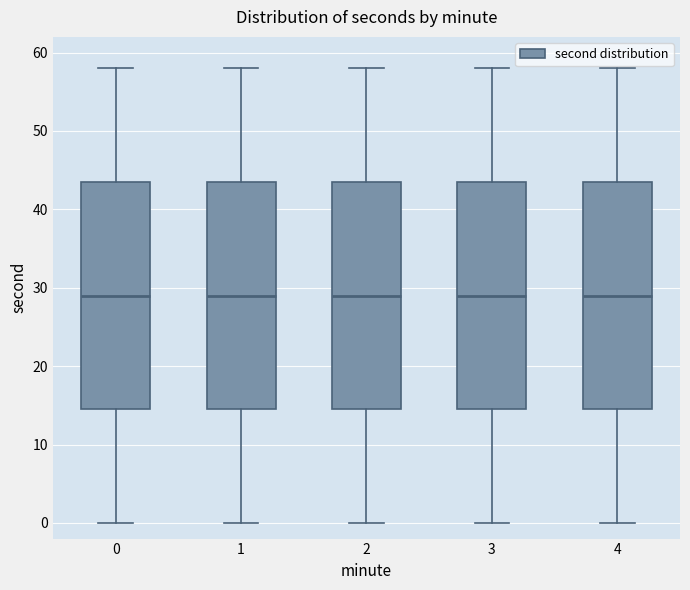

Reading left to right, read every box against the y-axis: the position of its median line, the range the box covers, and the ends of its whiskers. The values are not printed on the chart, so give them approximately, as read against the axis.

0: median 29, box 15 to 44, whiskers 0 to 58
1: median 29, box 15 to 44, whiskers 0 to 58
2: median 29, box 15 to 44, whiskers 0 to 58
3: median 29, box 15 to 44, whiskers 0 to 58
4: median 29, box 15 to 44, whiskers 0 to 58